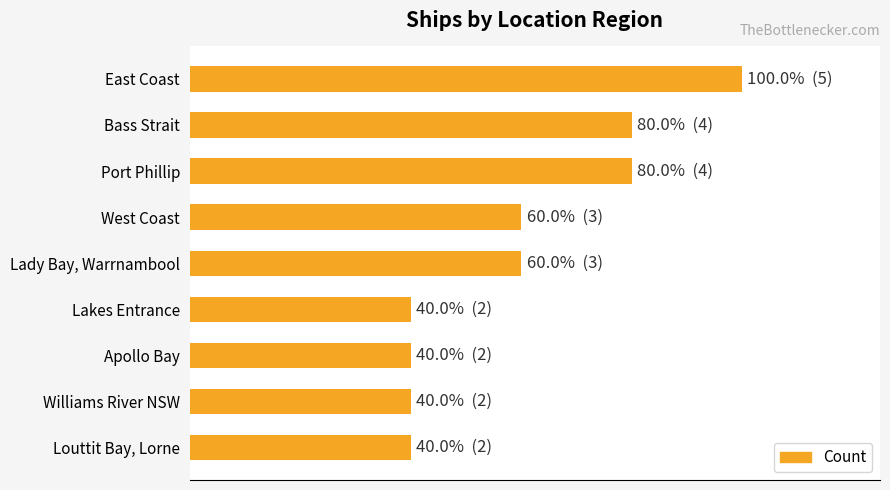

Rank the categories by value from highest to lowest.

East Coast, Bass Strait, Port Phillip, West Coast, Lady Bay, Warrnambool, Lakes Entrance, Apollo Bay, Williams River NSW, Louttit Bay, Lorne